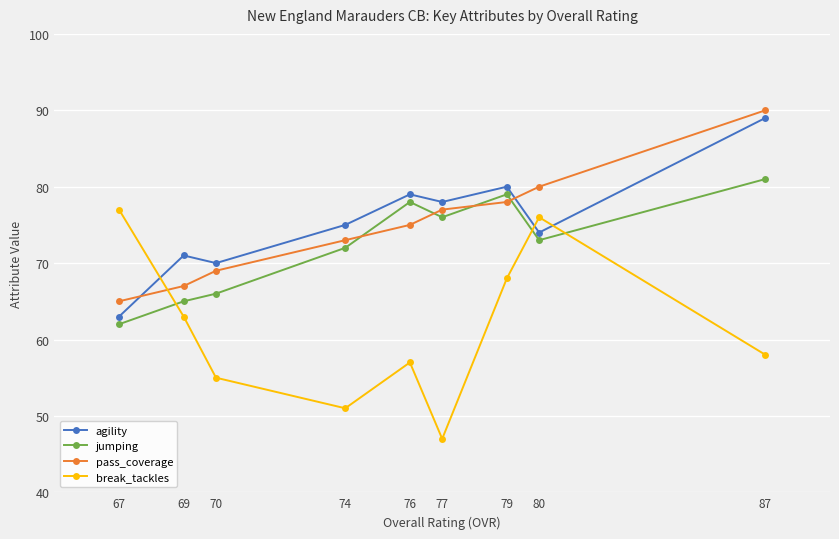

The value of jumping at 76 is 118. True or false?

False